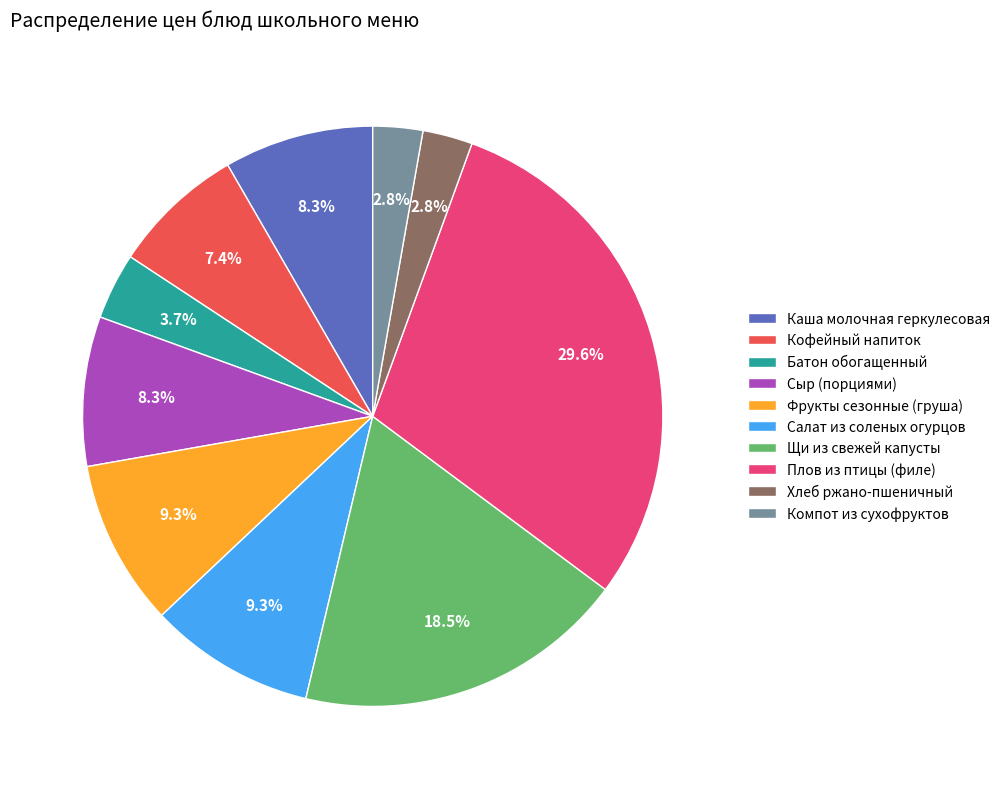

Which has a higher value, Салат из соленых огурцов or Батон обогащенный?

Салат из соленых огурцов